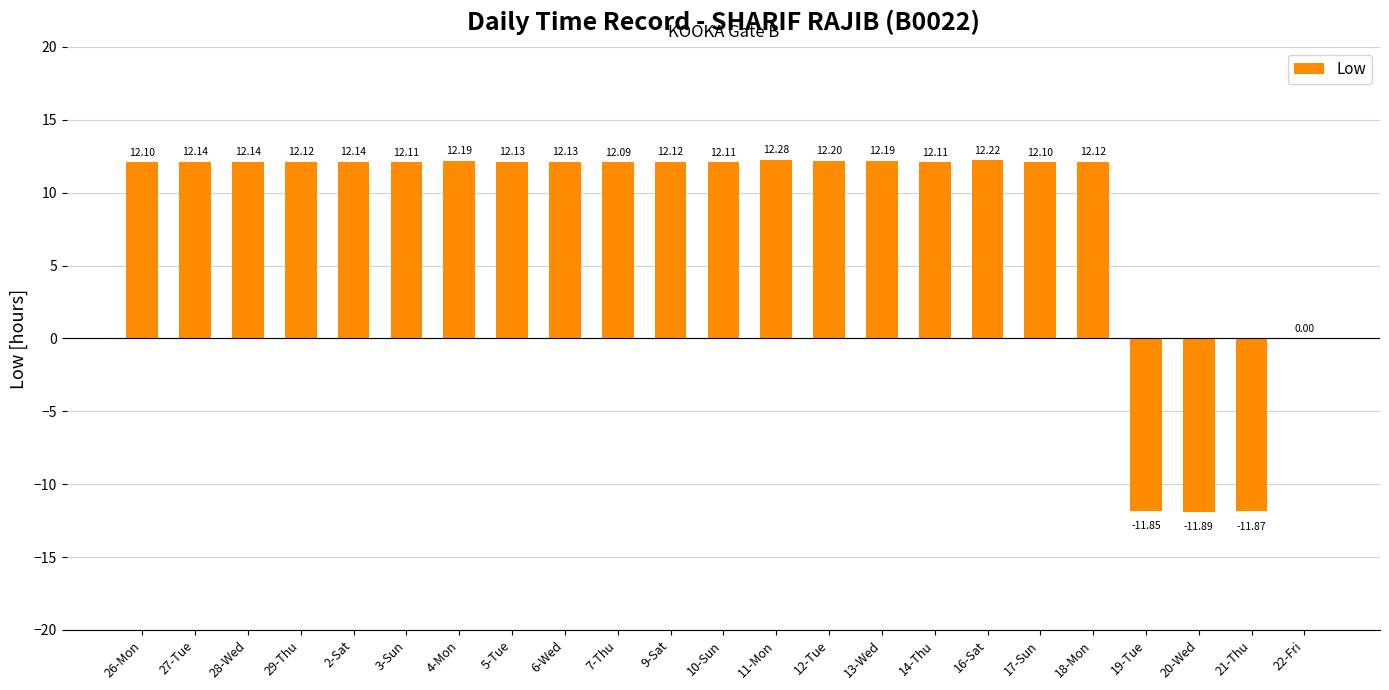

What is the sum of all values?

195.1